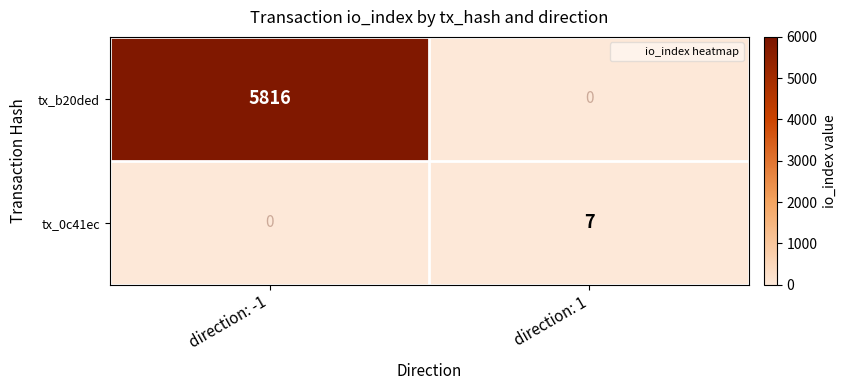

Reading left to right, list all the values displayed in this chart.

tx_b20ded: 5816	0
tx_0c41ec: 0	7